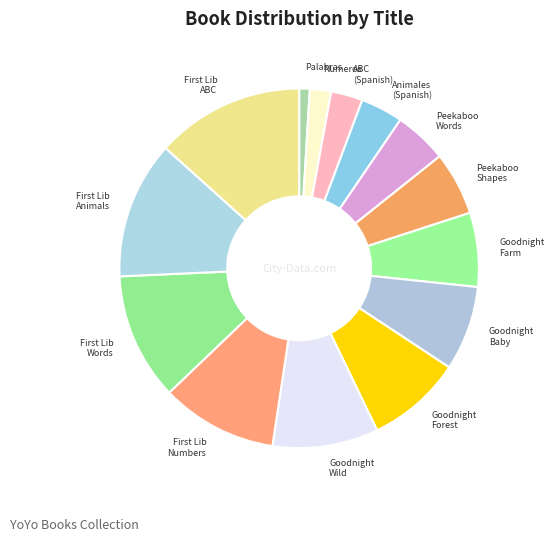

Does any single category account for the majority?

No